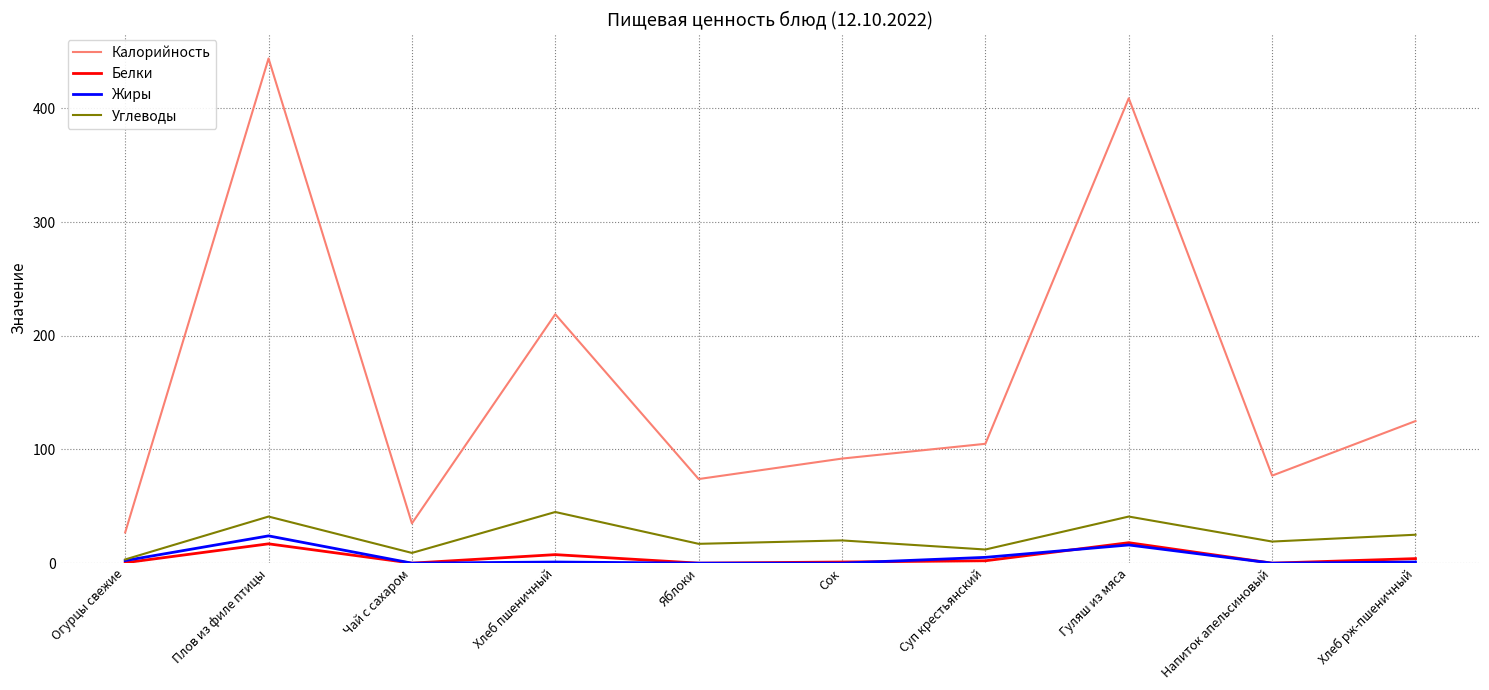

At how many categories does at least one series exceed 351?

2